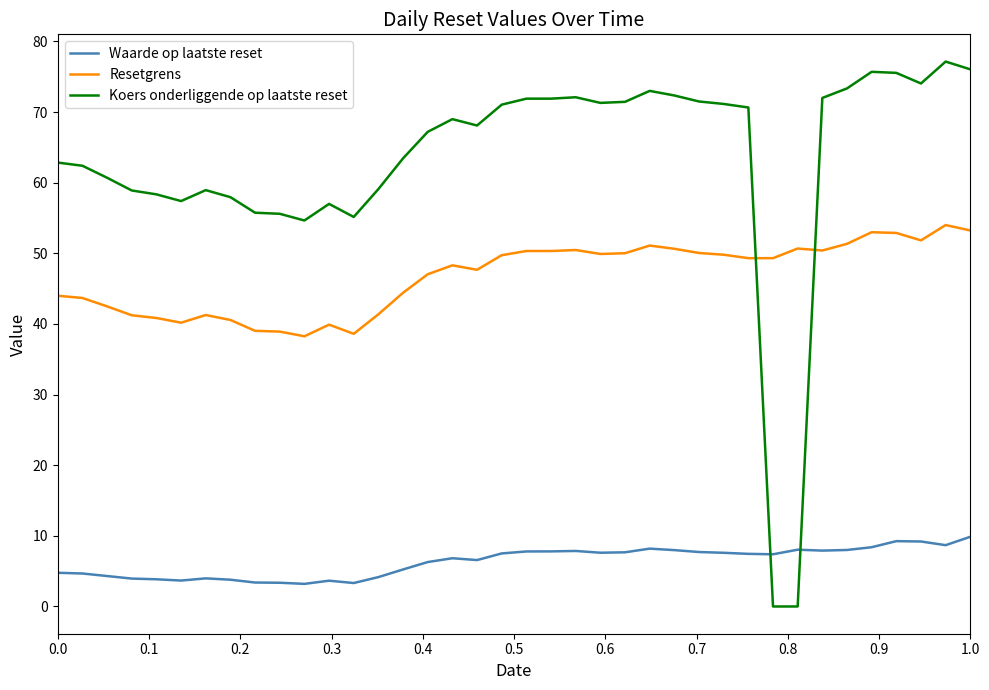

After their last crossing, which series has the higher values: Resetgrens or Koers onderliggende op laatste reset?

Koers onderliggende op laatste reset